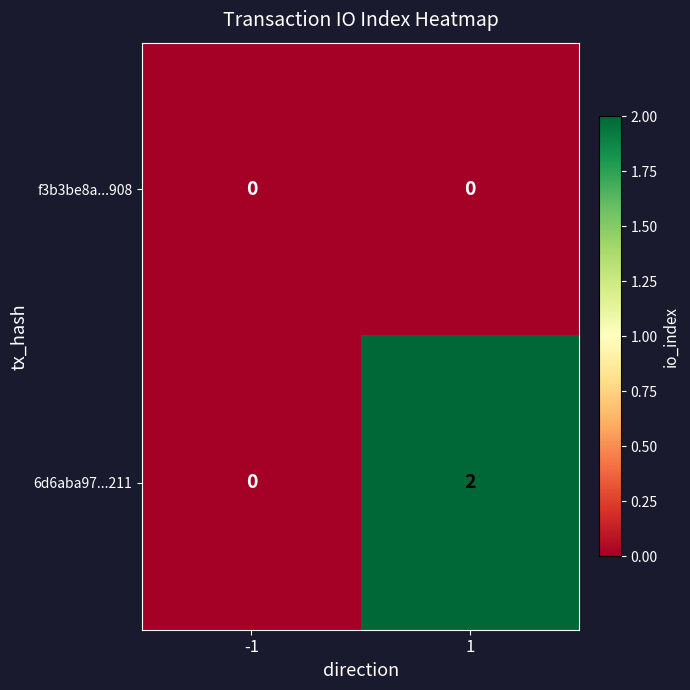

Reading left to right, list all the values displayed in this chart.

f3b3be8a...908: -1=0	1=0
6d6aba97...211: -1=0	1=2